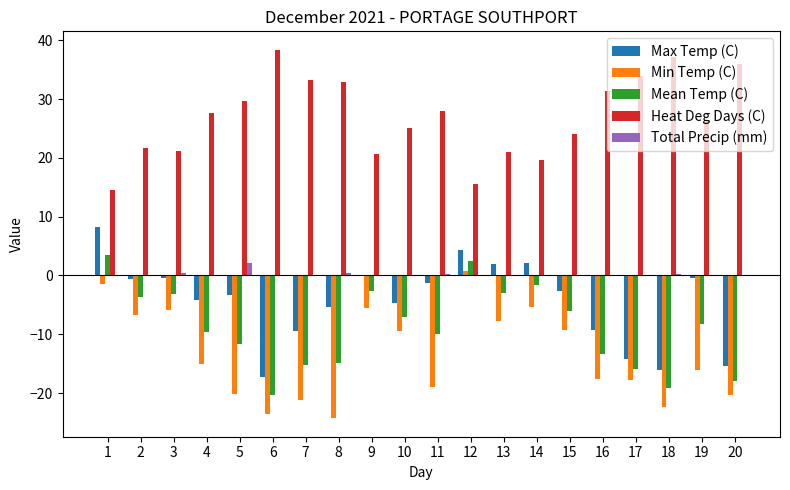

How many values in the Heat Deg Days (C) series exceed 27?

10